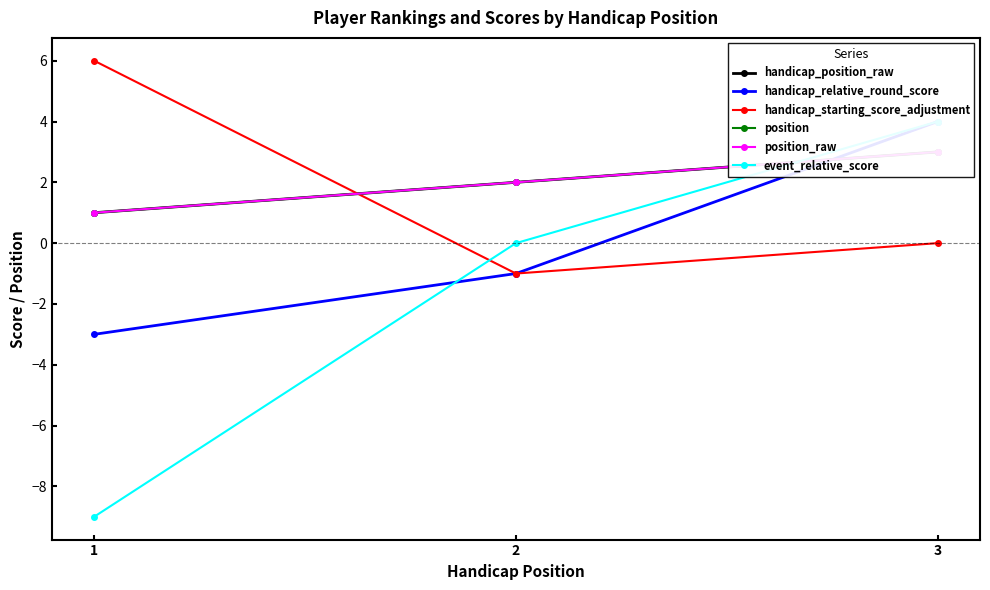

What is the total value across all series at 3?

17